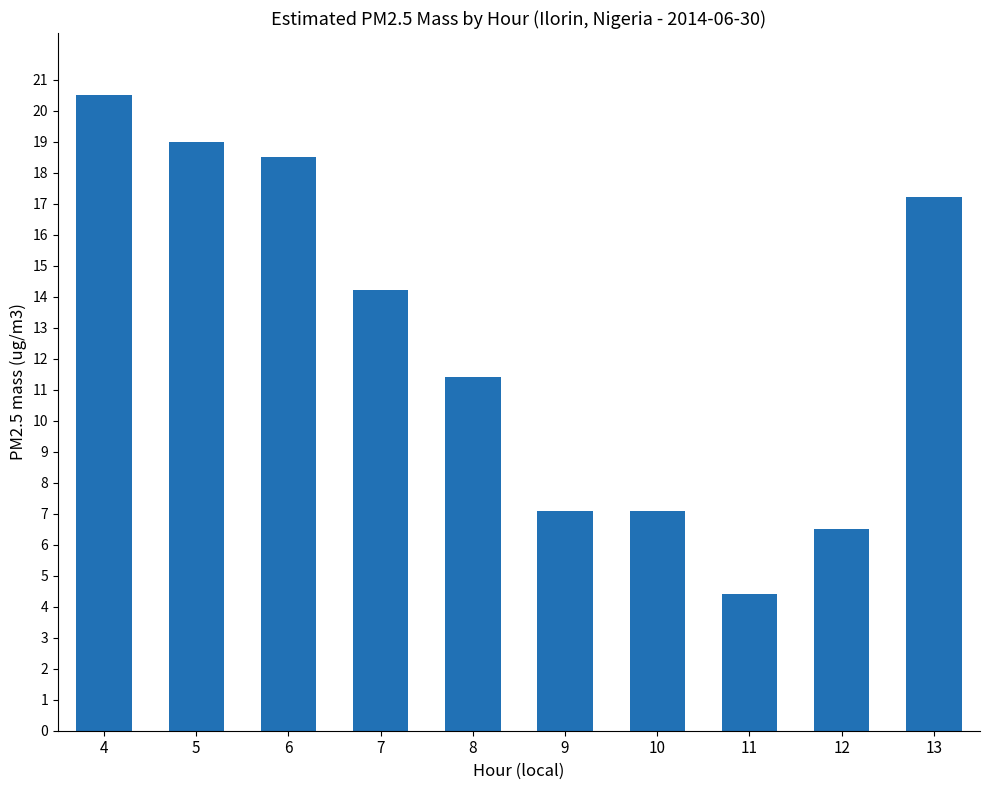

Between 10 and 7, which is larger?

7